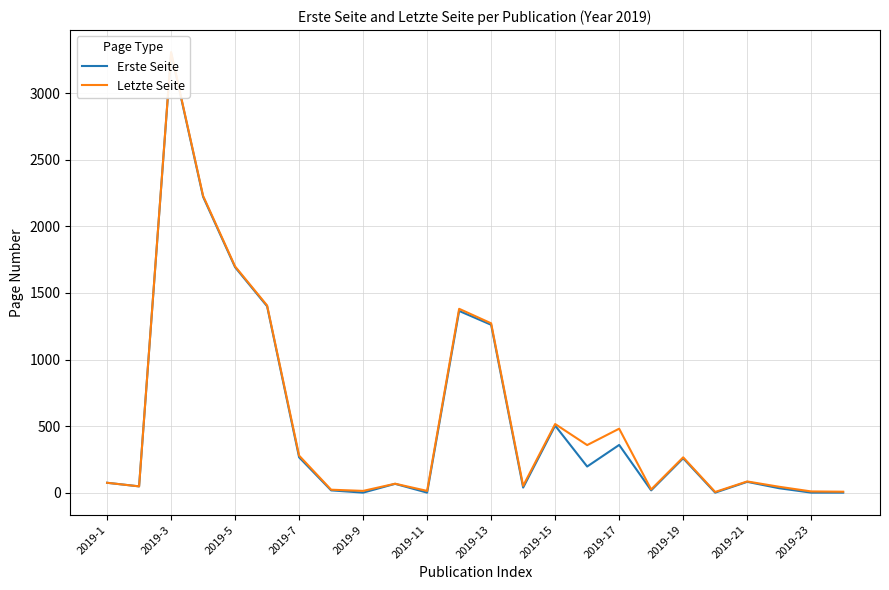

At how many categories does at least one series exceed 672?

6